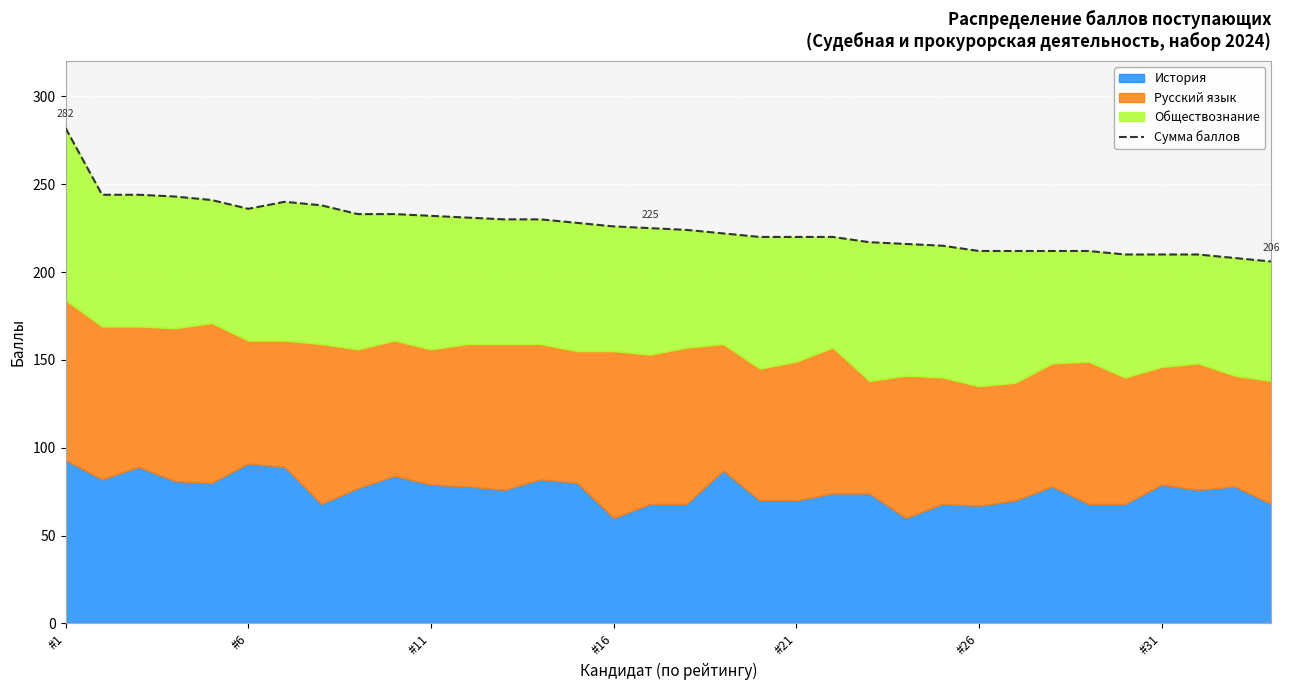

What is the difference between the second highest and minimum values?

38